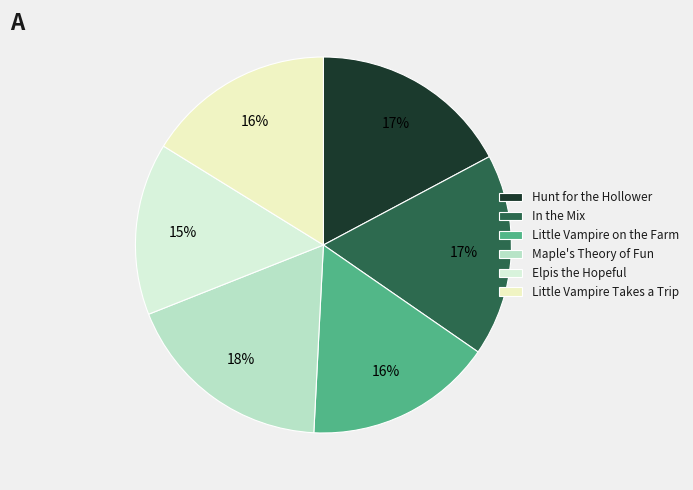

How many segments does this pie chart have?

6